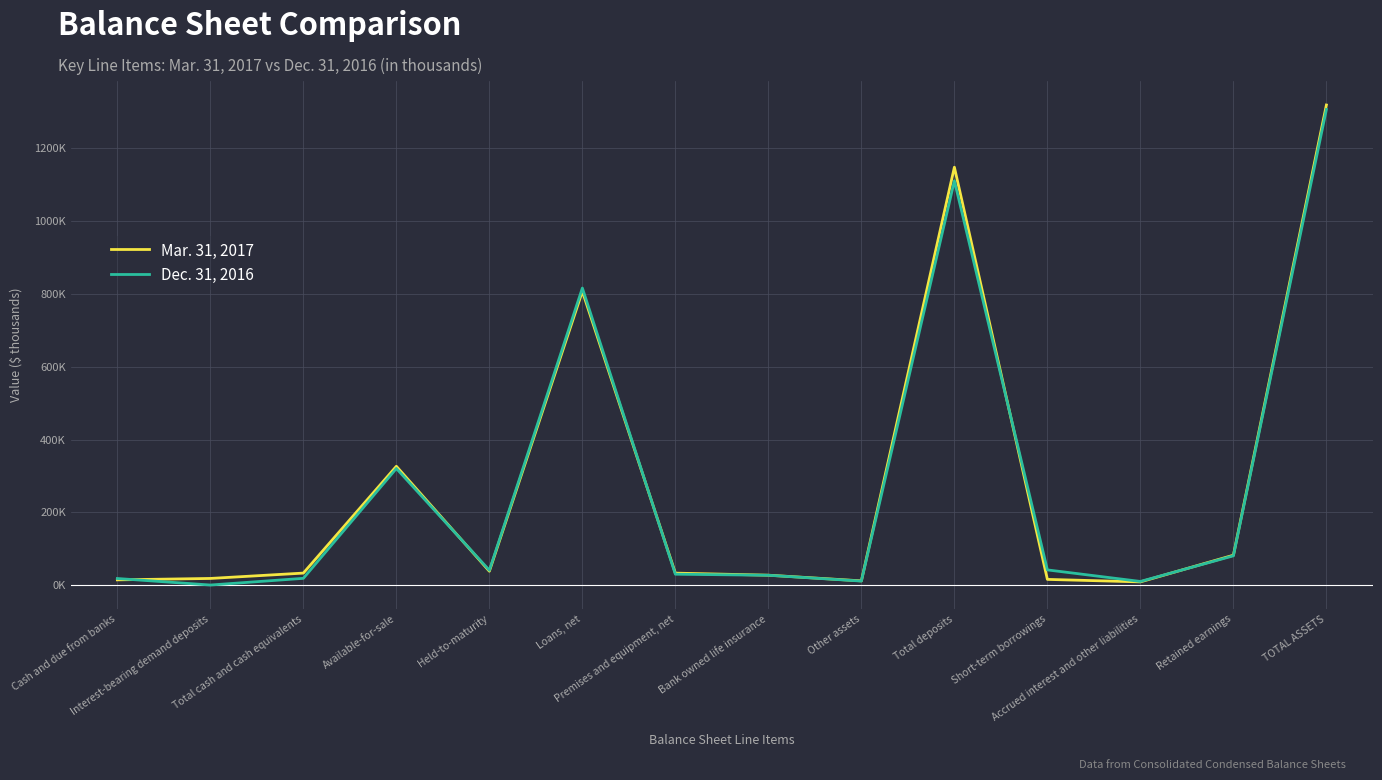

Does the chart display data point markers on the line(s)?

No